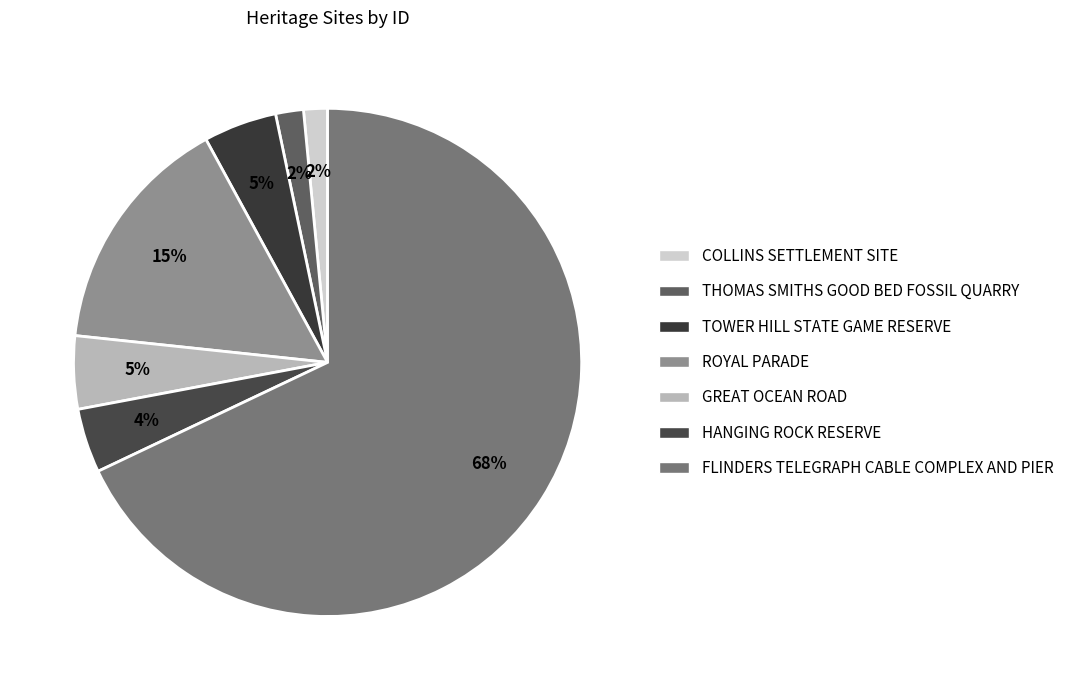

How many slices are in this pie chart?

7